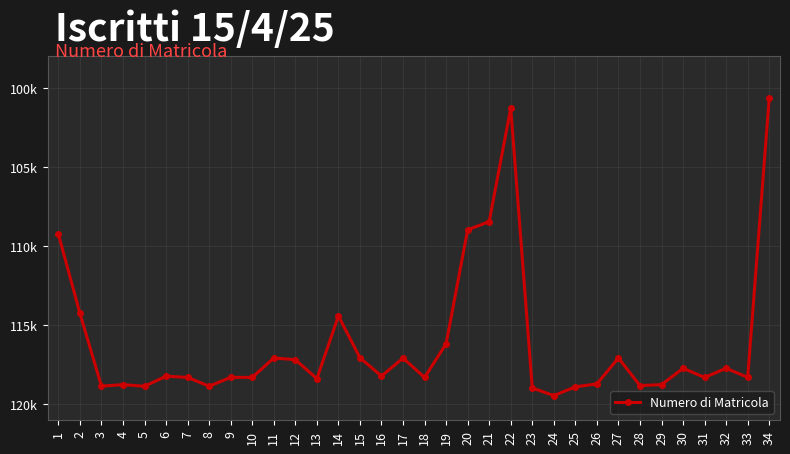

Reading left to right, transcribe all the data shown in this chart.

1=109227	2=114238	3=118843	4=118745	5=118851	6=118212	7=118291	8=118845	9=118288	10=118289	11=117065	12=117167	13=118370	14=114408	15=117049	16=118205	17=117067	18=118293	19=116164	20=108960	21=108441	22=101267	23=118959	24=119440	25=118886	26=118698	27=117064	28=118807	29=118747	30=117714	31=118292	32=117711	33=118287	34=100618